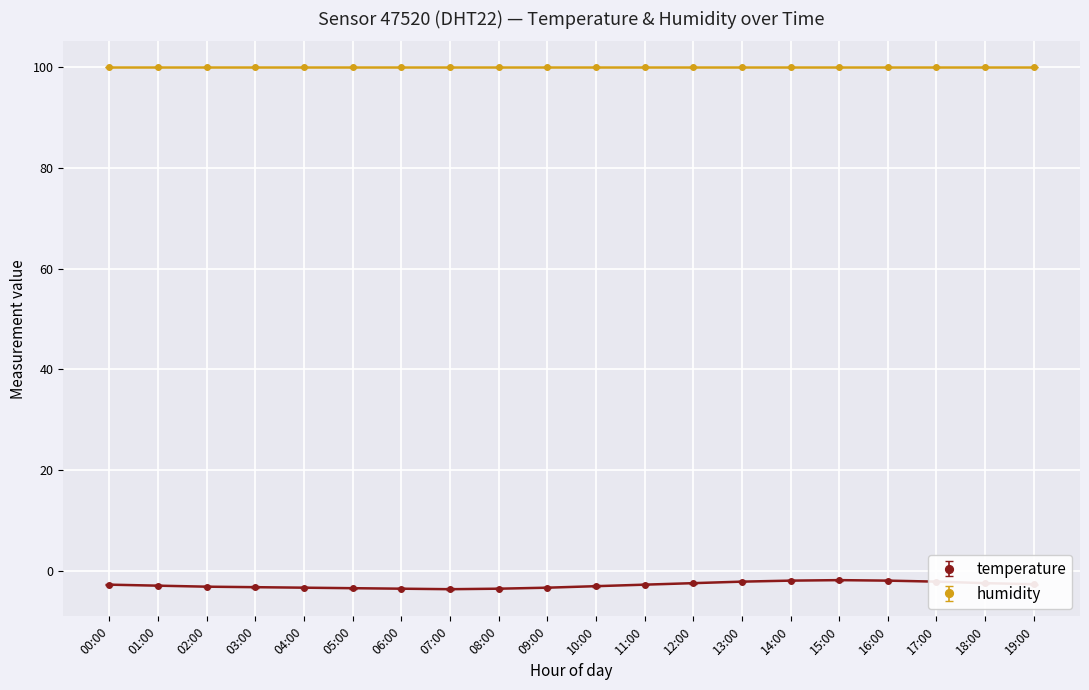

What is the average value of the temperature series?

-2.8